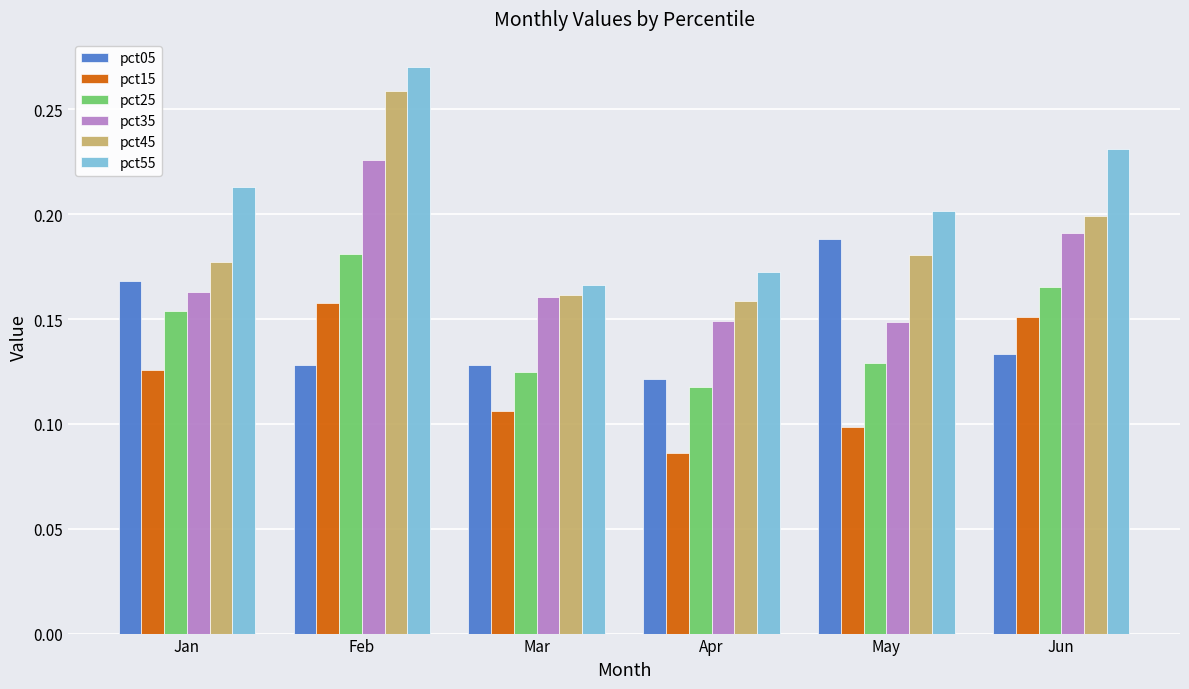

Count the number of data series in this chart.

6